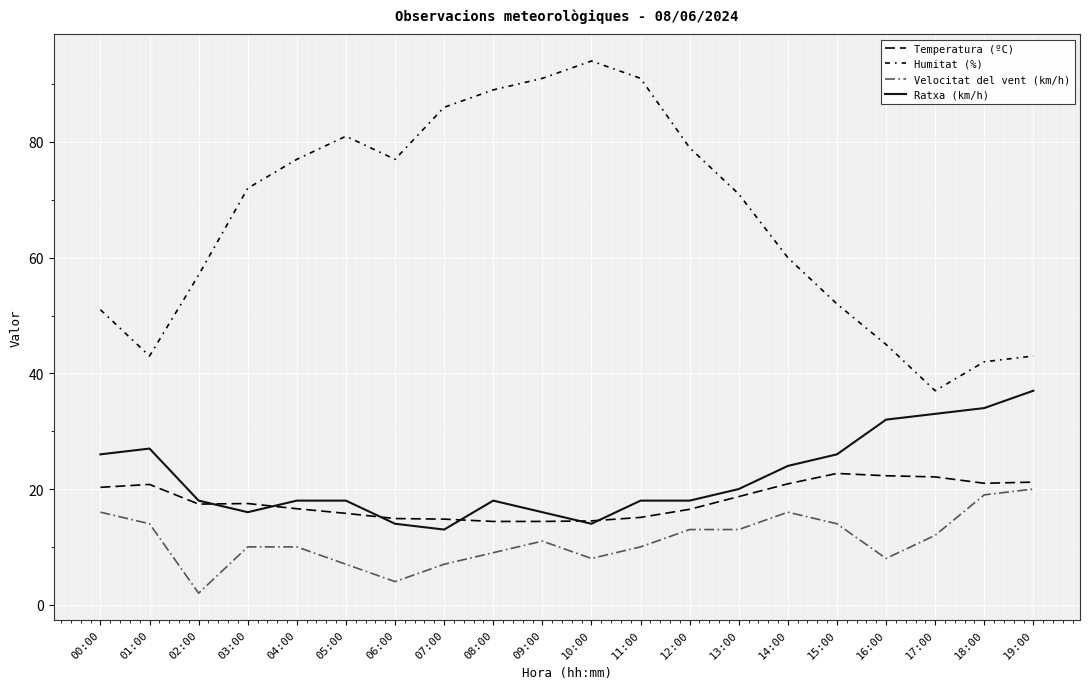

At which label is Ratxa (km/h) closest to 25?

00:00